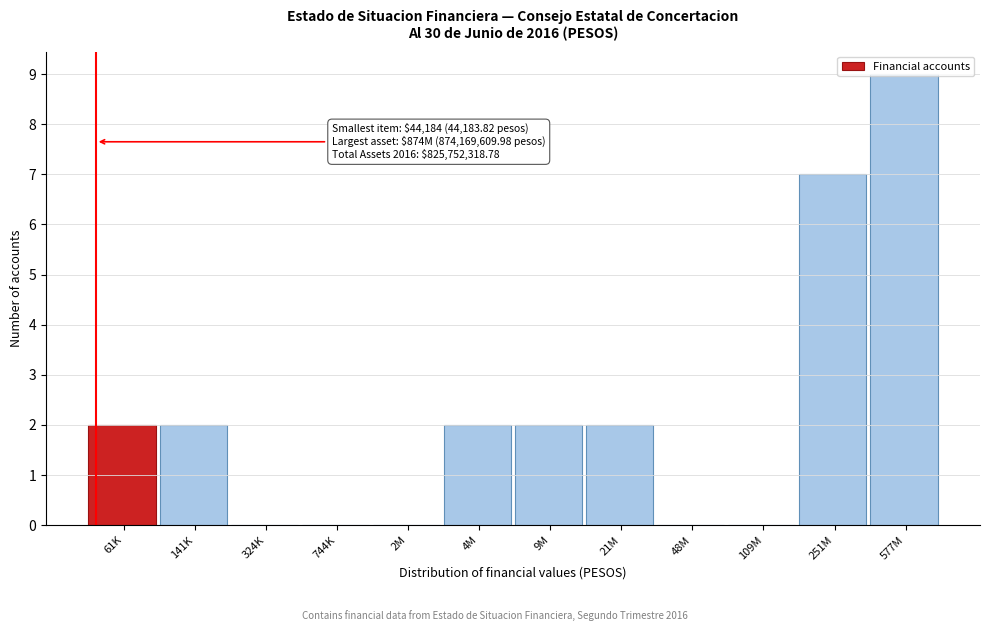

Which category has the highest value across all series?

577M